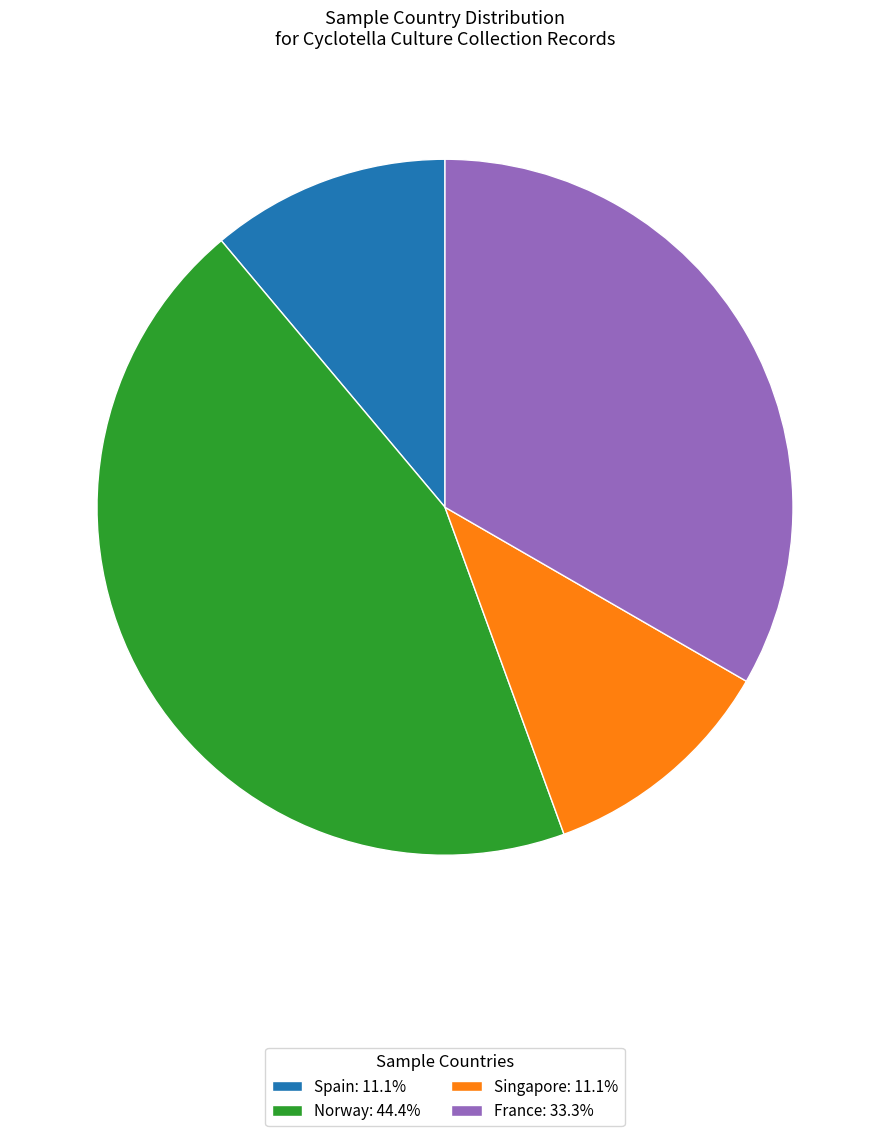

Is the sum of Spain: 11.1% and France: 33.3% greater than half?

No